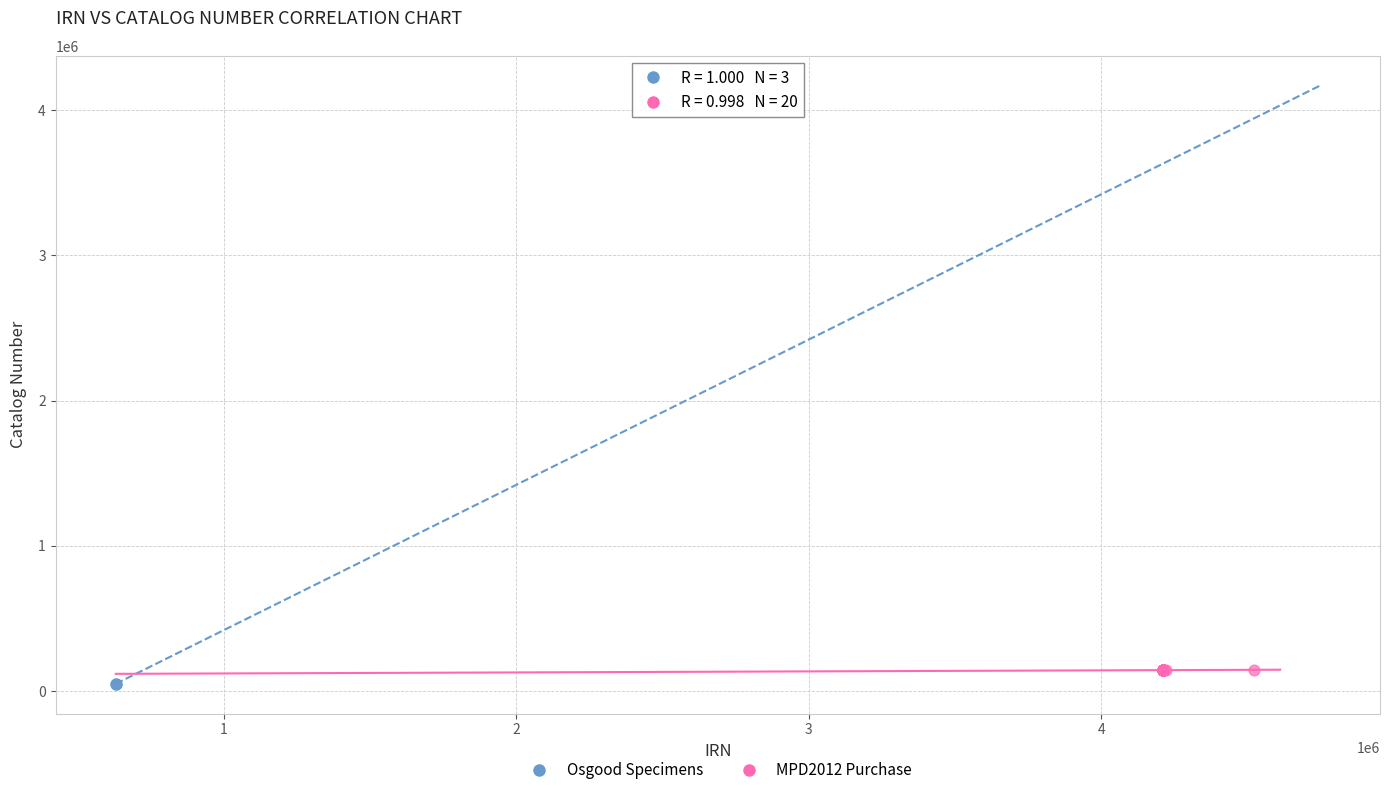

Which series has the largest Y range (max minus min)?

MPD2012 Purchase